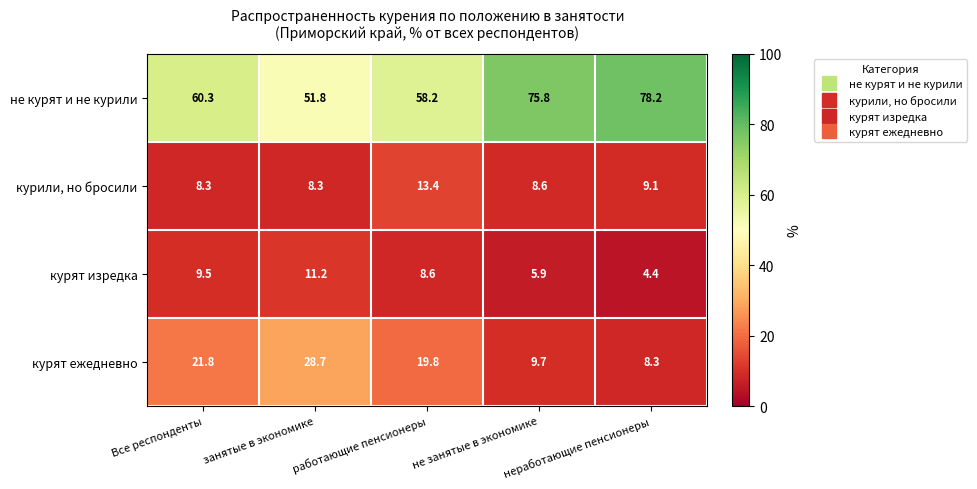

True or false: курят ежедневно has a value of 11.8 at работающие пенсионеры.

False